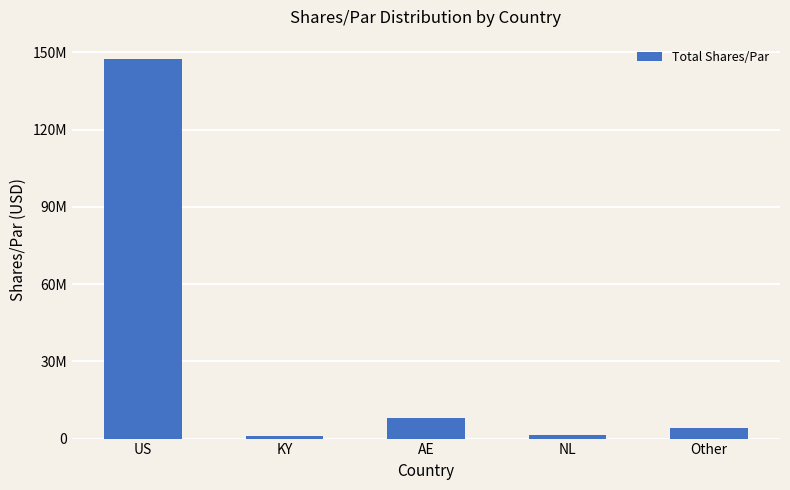

True or false: the data shows 1735209.7 at KY.

False